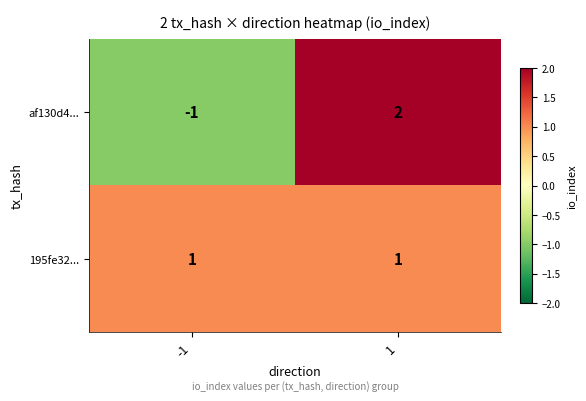

How many distinct data groups are displayed?

2